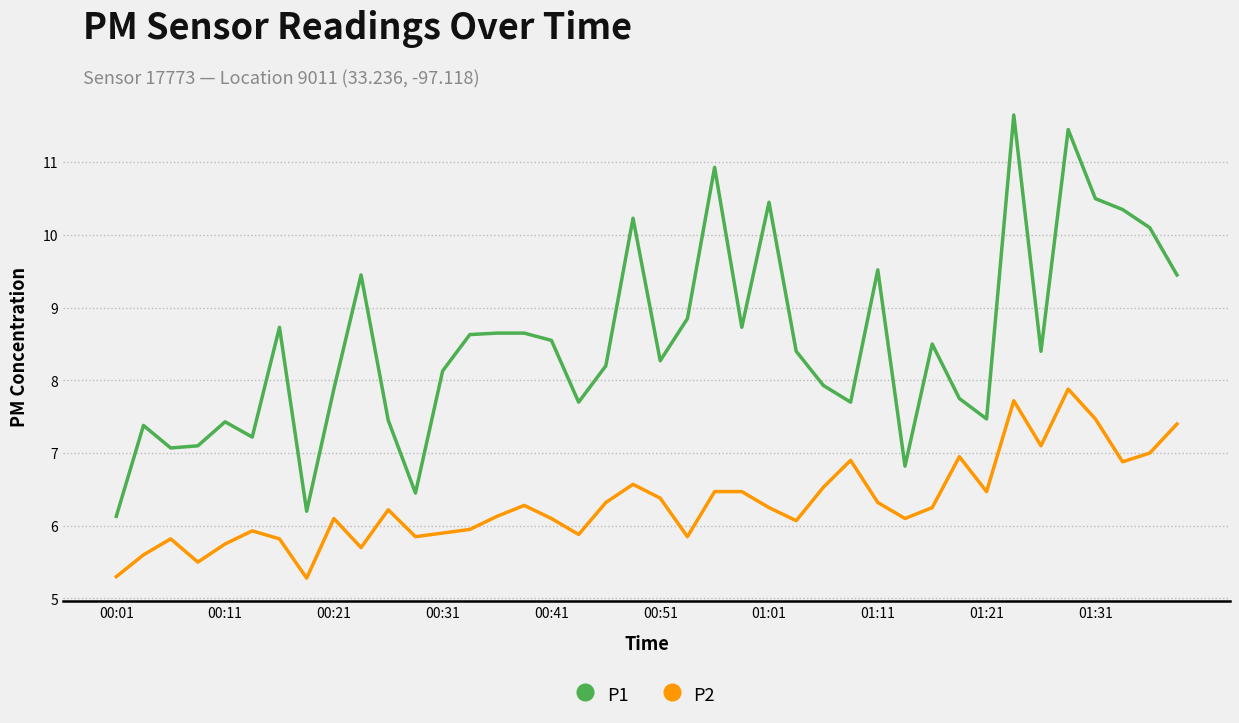

Which series has the largest total across all categories?

P1